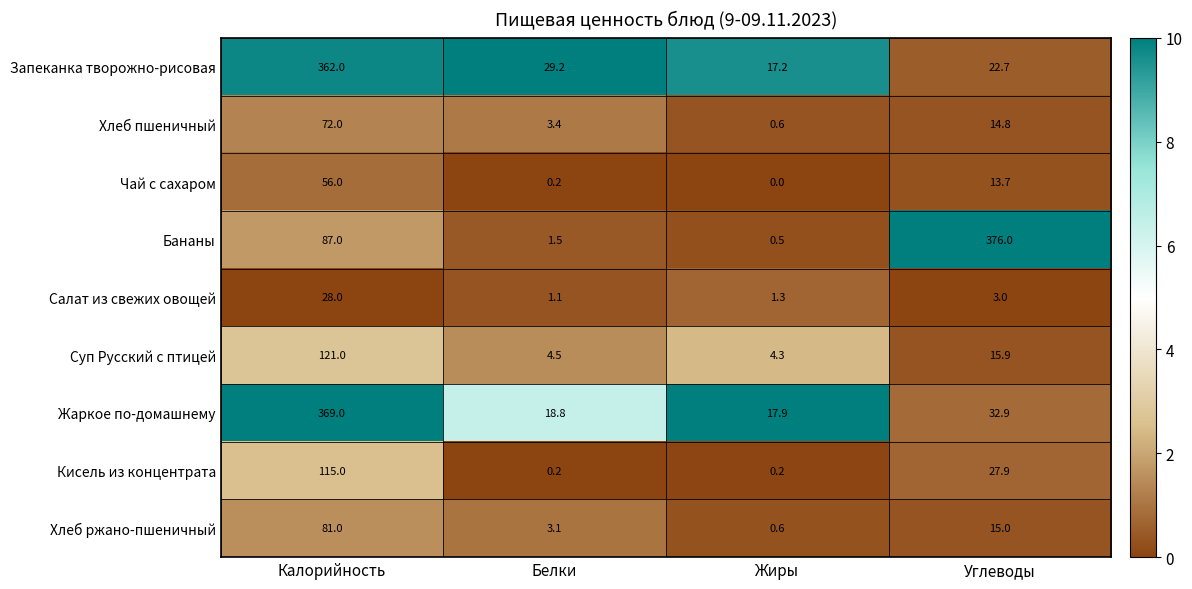

Read the Суп Русский с птицей value at Жиры.

4.3